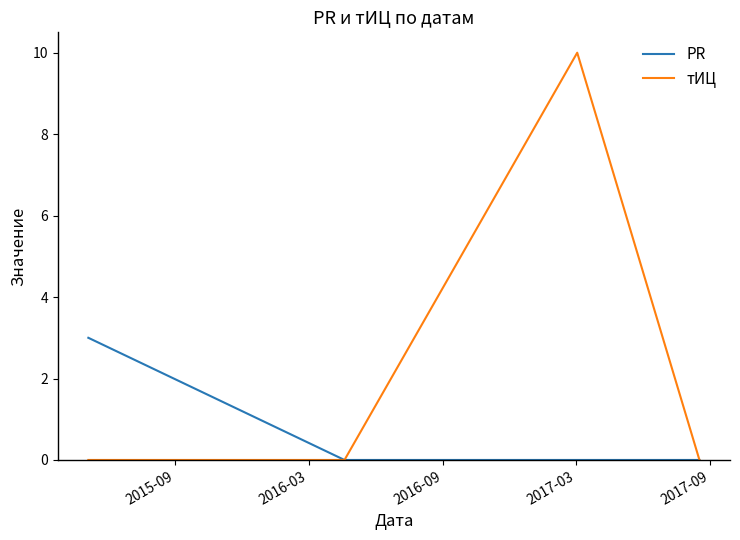

Is this an area chart (filled region under the line)?

No